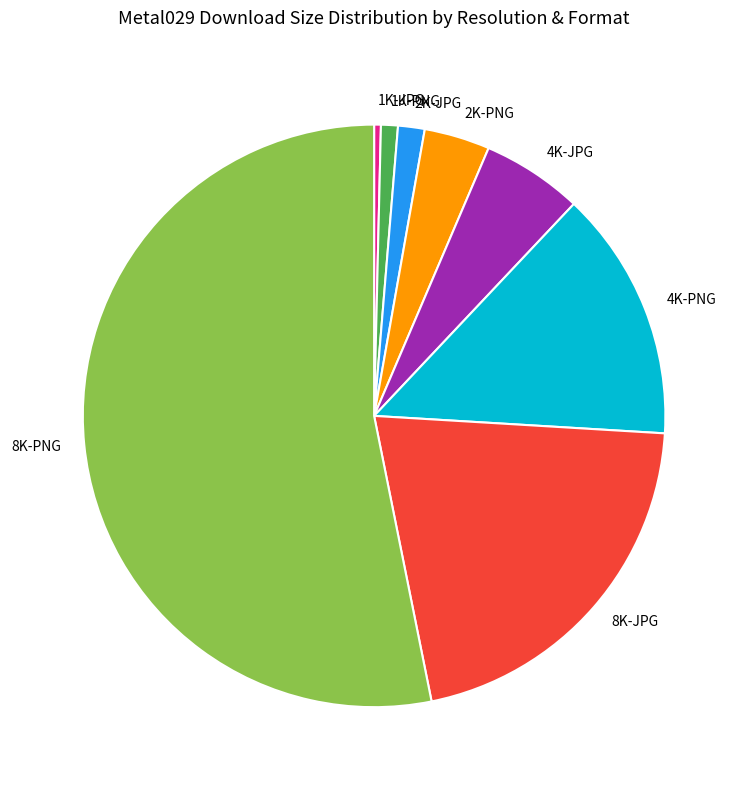

Which has a higher value, 4K-JPG or 1K-PNG?

4K-JPG